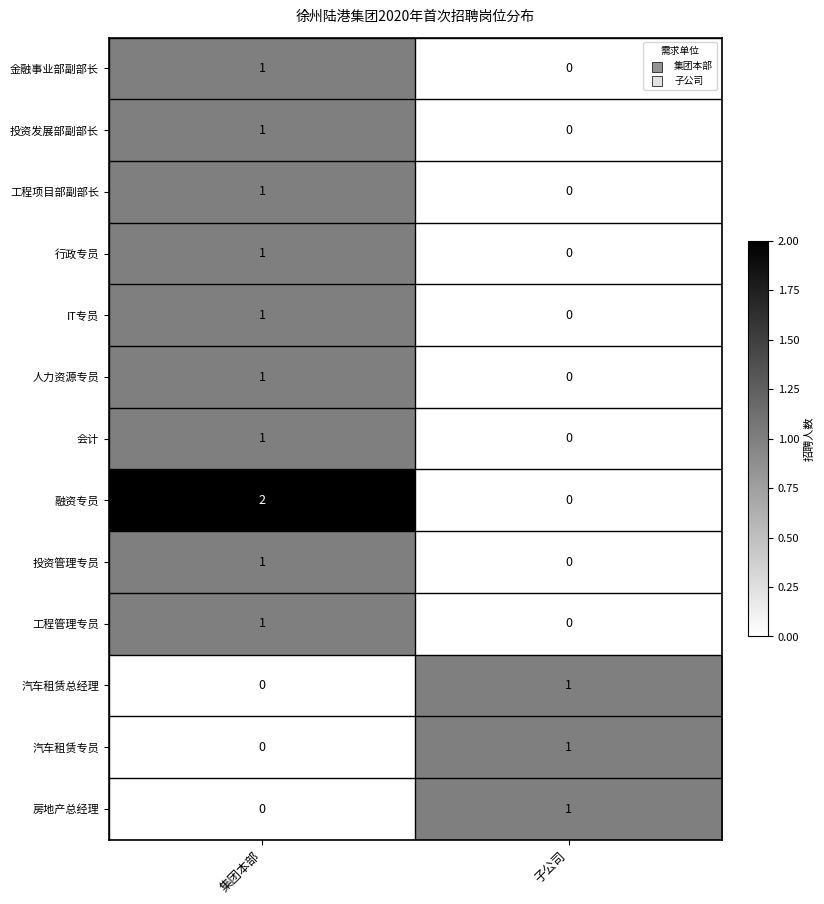

Reading left to right, list all the values displayed in this chart.

金融事业部副部长: 集团本部=1	子公司=0
投资发展部副部长: 集团本部=1	子公司=0
工程项目部副部长: 集团本部=1	子公司=0
行政专员: 集团本部=1	子公司=0
IT专员: 集团本部=1	子公司=0
人力资源专员: 集团本部=1	子公司=0
会计: 集团本部=1	子公司=0
融资专员: 集团本部=2	子公司=0
投资管理专员: 集团本部=1	子公司=0
工程管理专员: 集团本部=1	子公司=0
汽车租赁总经理: 集团本部=0	子公司=1
汽车租赁专员: 集团本部=0	子公司=1
房地产总经理: 集团本部=0	子公司=1